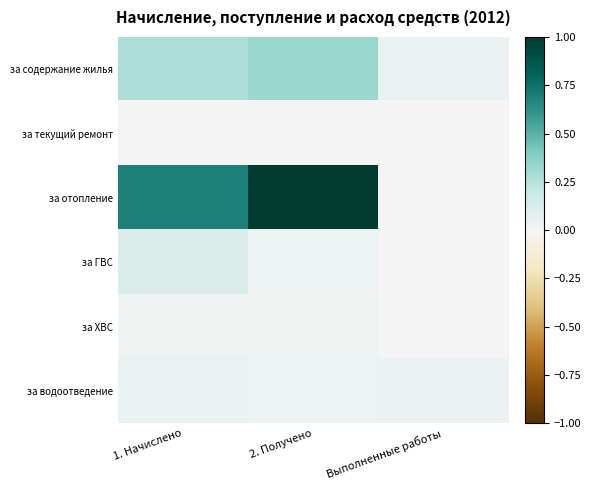

Rank the series by their maximum value, from lowest to highest.

за текущий ремонт, за ХВС, за водоотведение, за ГВС, за содержание жилья, за отопление